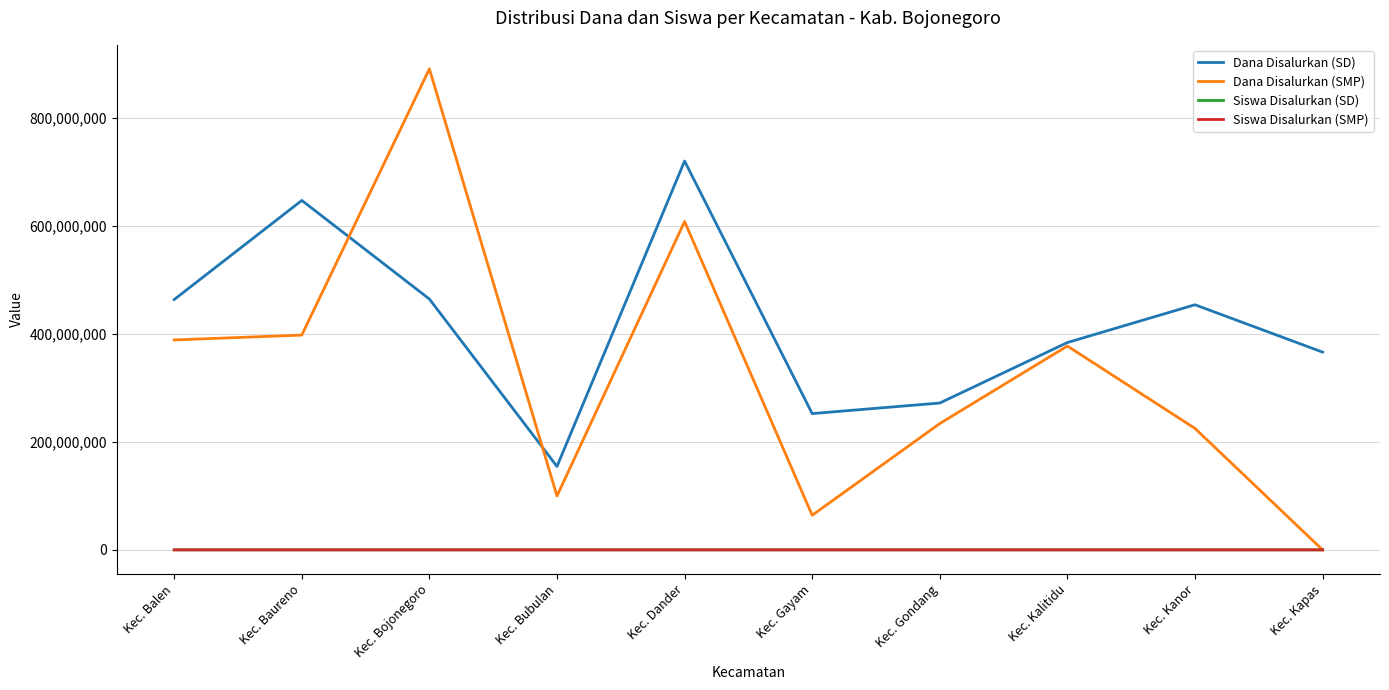

What is the sum of all Siswa Disalurkan (SD) values?

14815